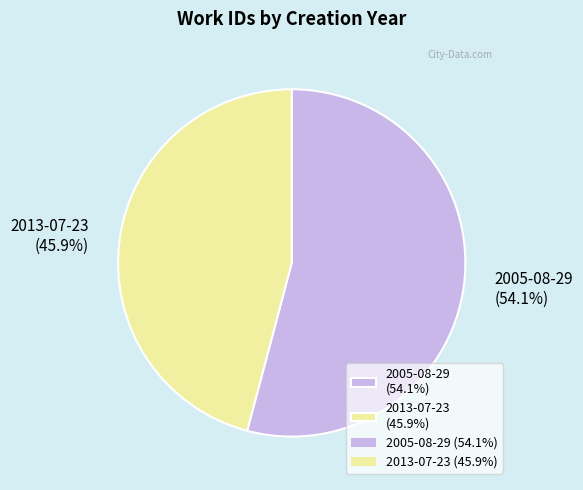

How many segments does this pie chart have?

2